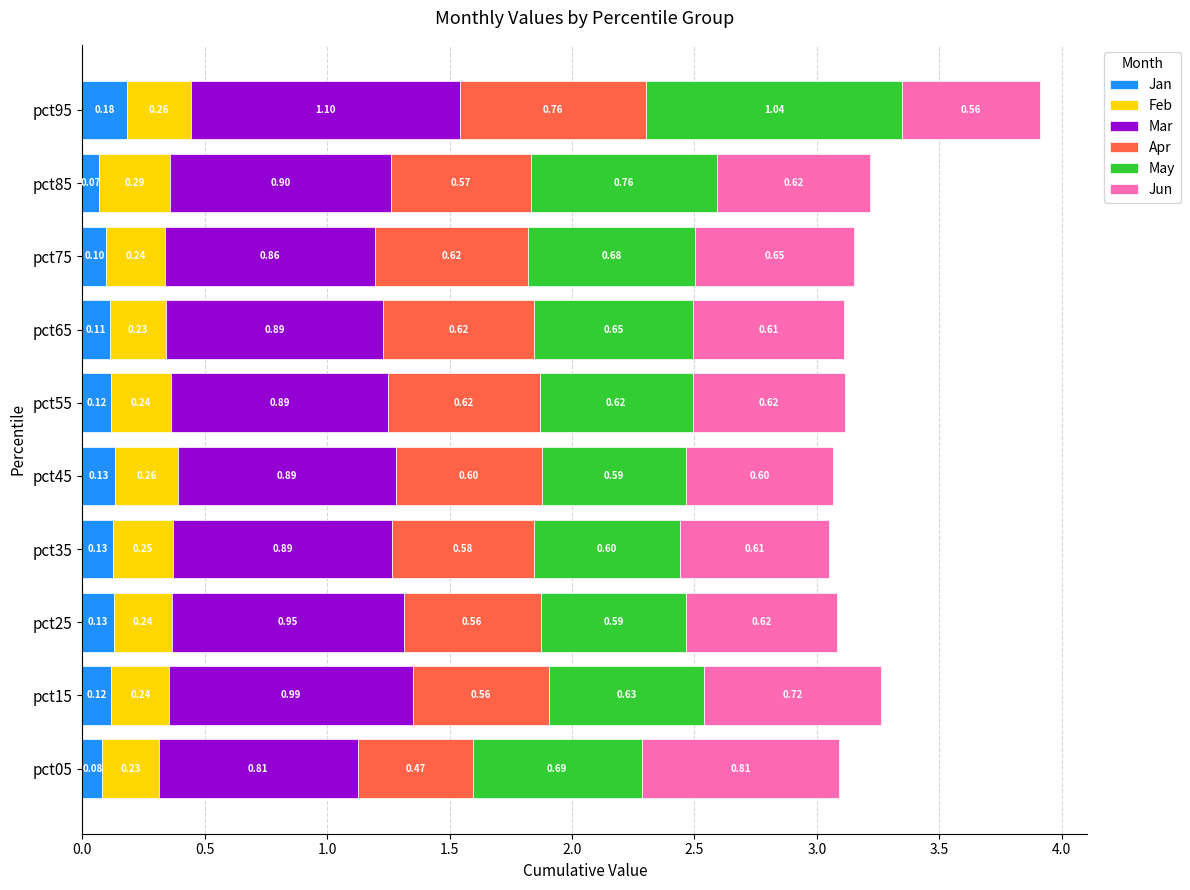

What is the total value across all series at pct25?

3.1